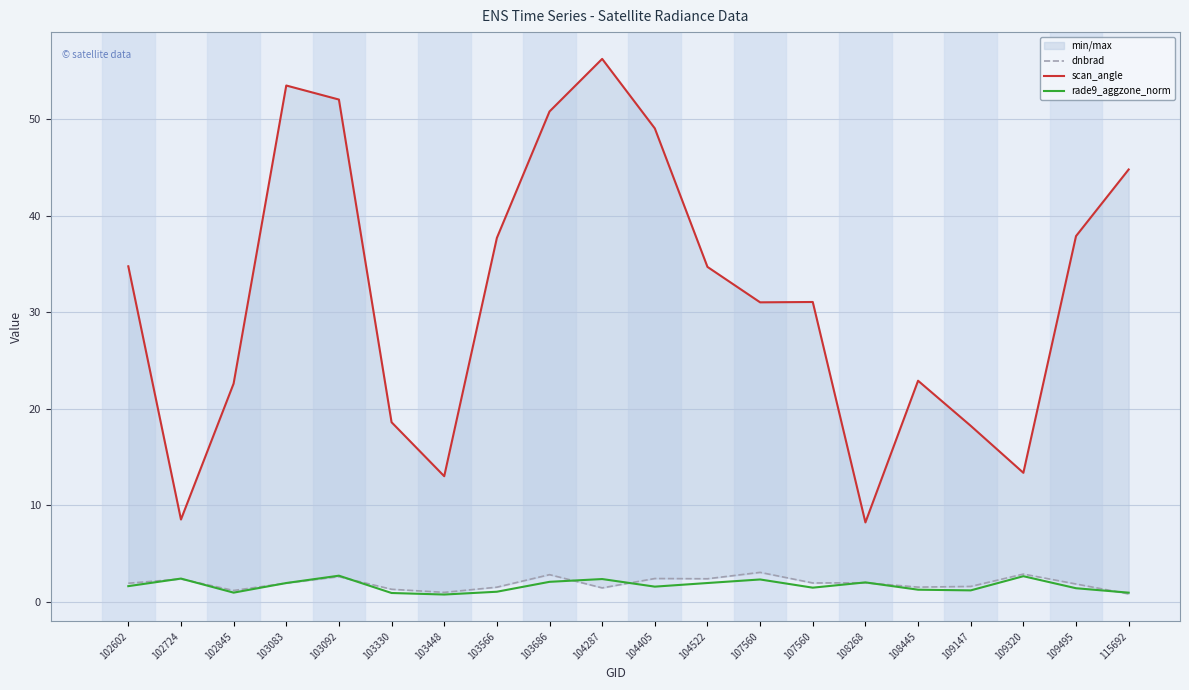

What is the spread (max minus min) of values at 104405?

47.4